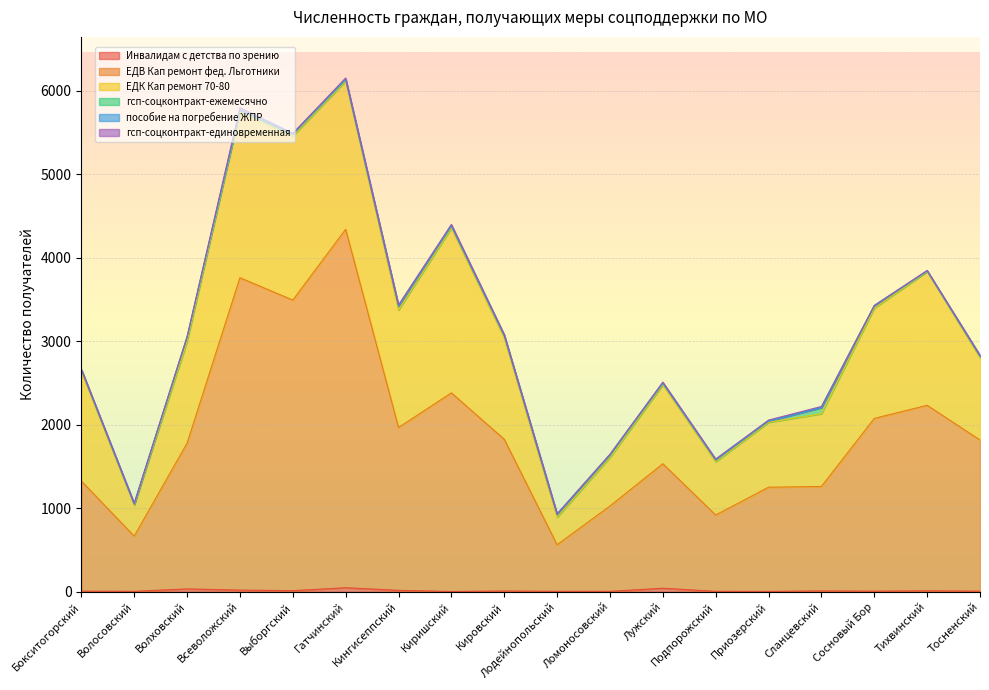

At Ломоносовский, list the series in order from smallest to largest.

пособие на погребение ЖПР, Инвалидам с детства по зрению, гсп-соцконтракт-единовременная, гсп-соцконтракт-ежемесячно, ЕДК Кап ремонт 70-80, ЕДВ Кап ремонт фед. Льготники